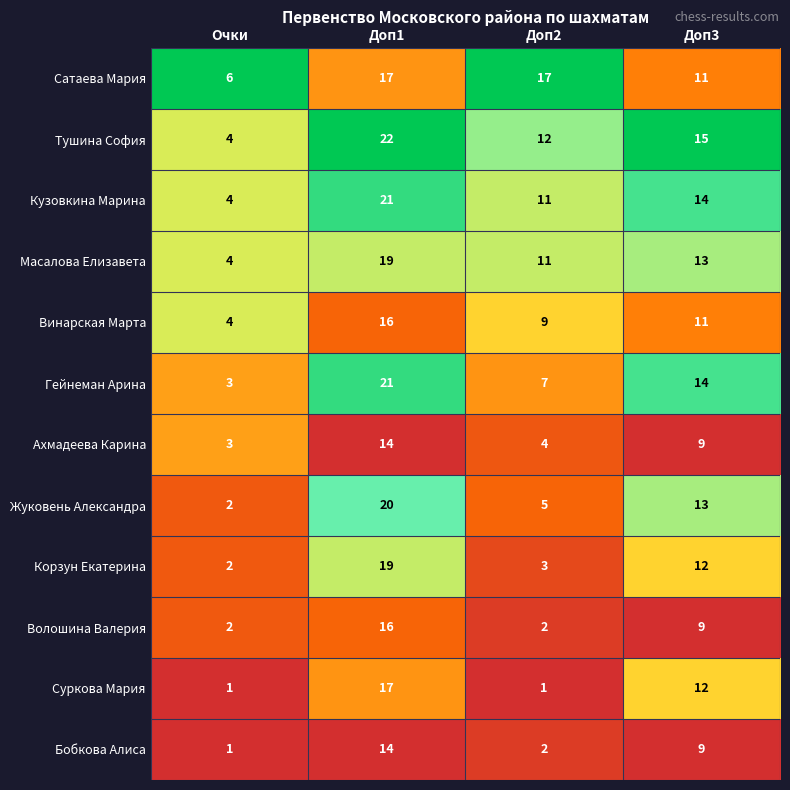

What is the sum of all Корзун Екатерина values?

36